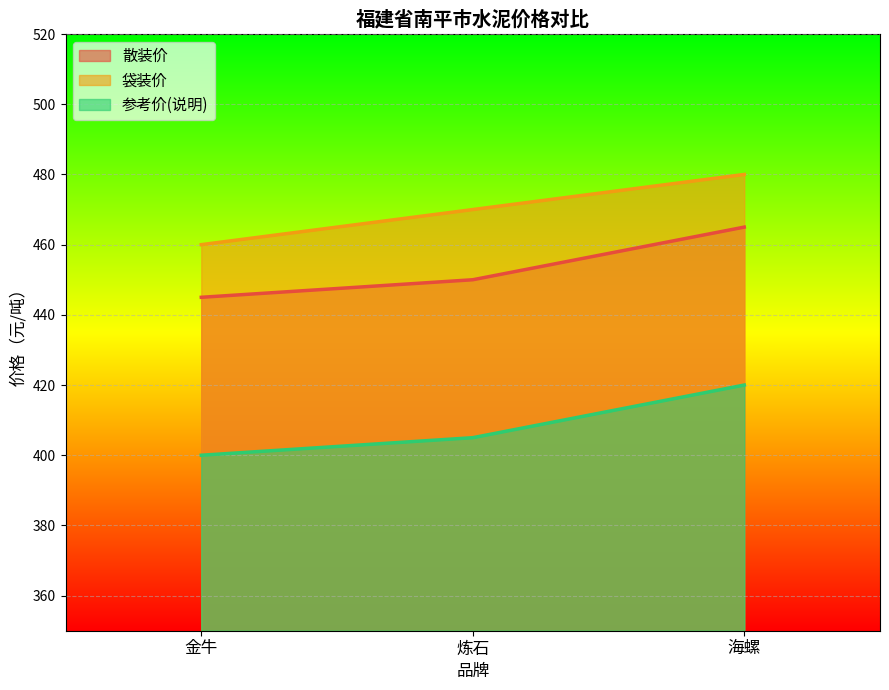

Is the value of 袋装价 at 金牛 greater than the value of 参考价(说明) at 金牛?

Yes